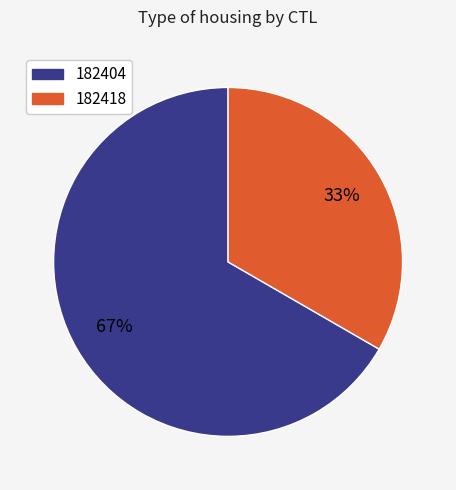

To the nearest percent, what is the average slice percentage?

50%